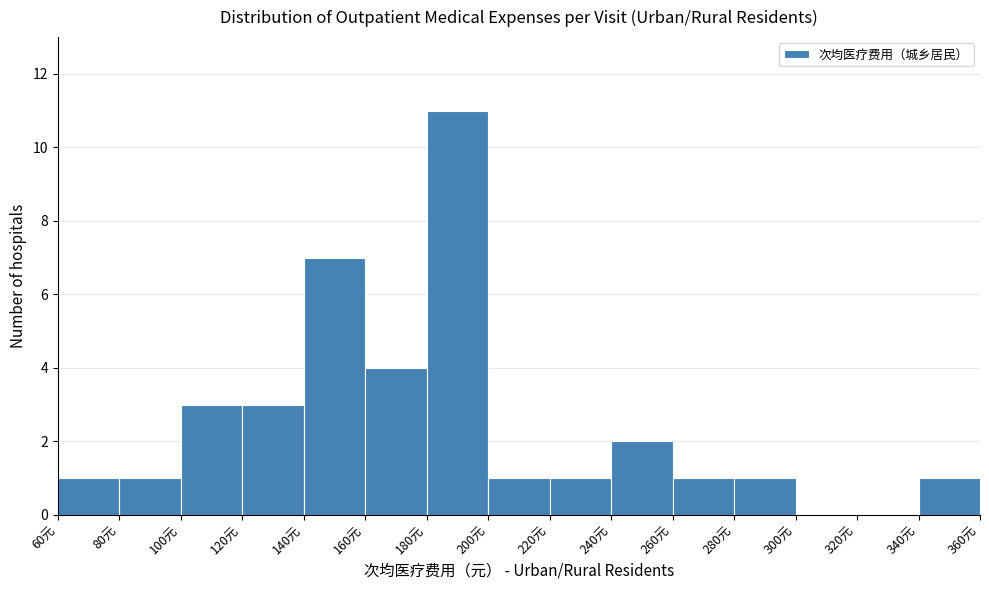

Which range on the x-axis has the tallest bar?

180 to 200